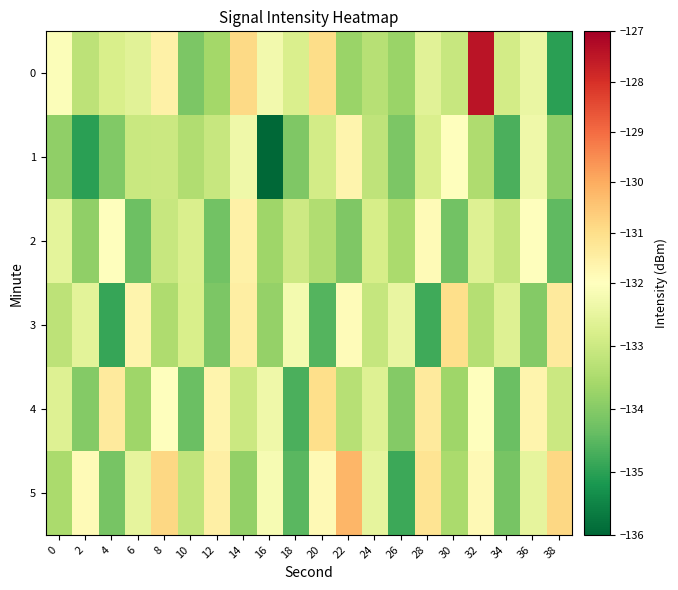

At 22, list the series in order from largest to smallest.

5, 1, 3, 4, 0, 2